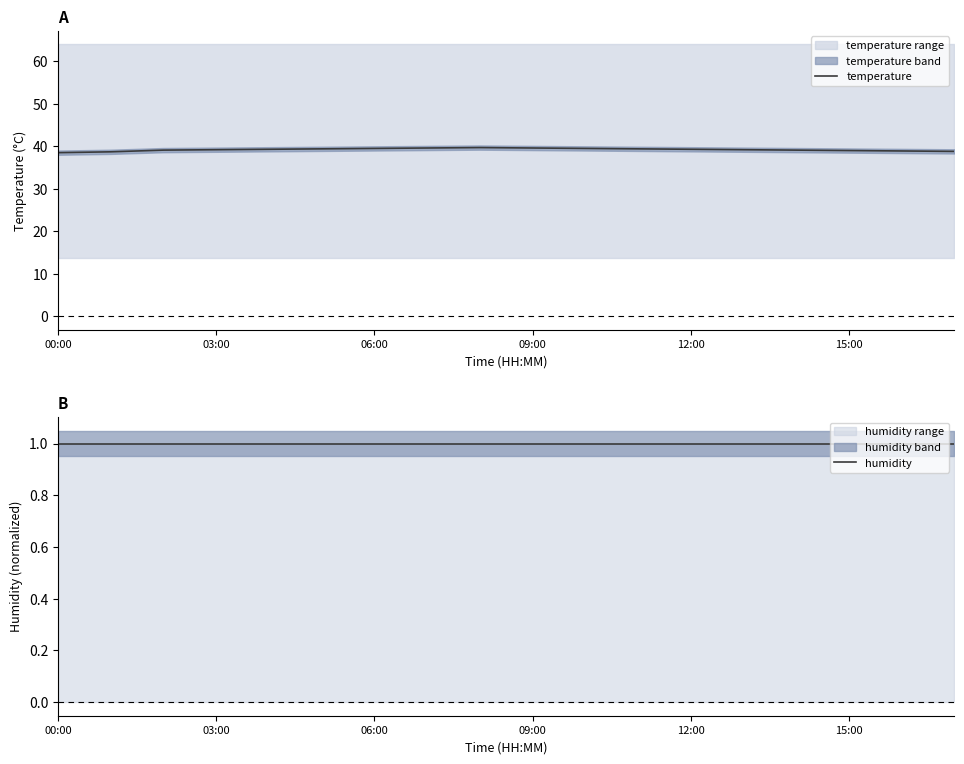

Where is the first local maximum for temperature?

8